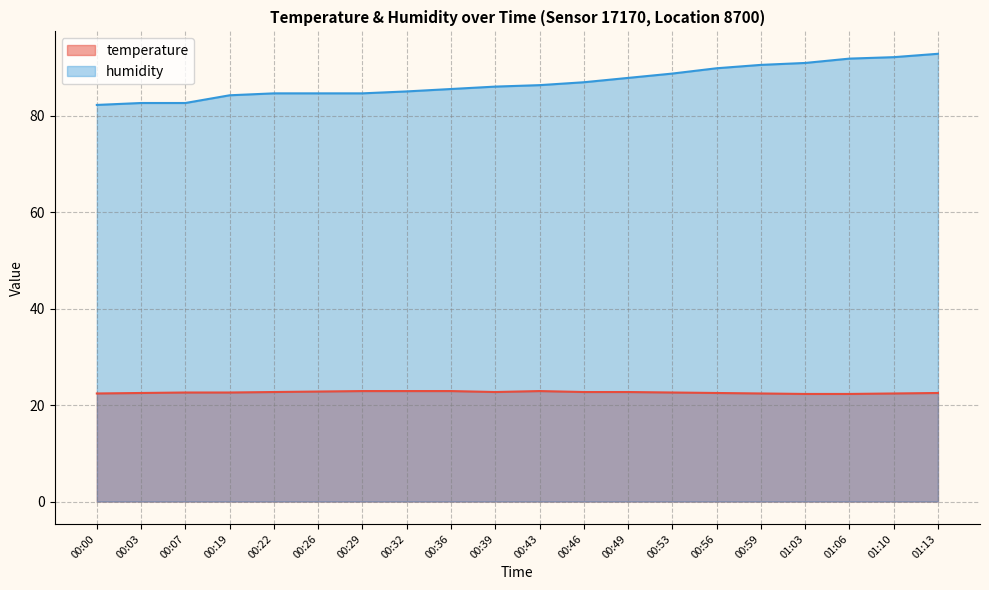

What position from the left is 00:19?

4